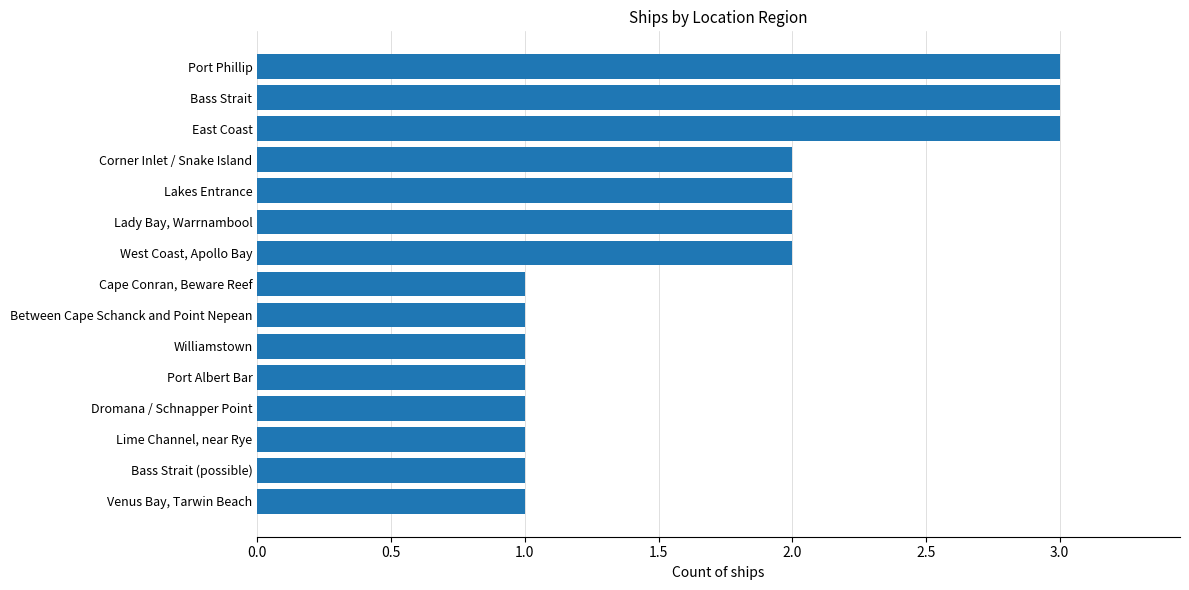

What is the sum of all values?

25